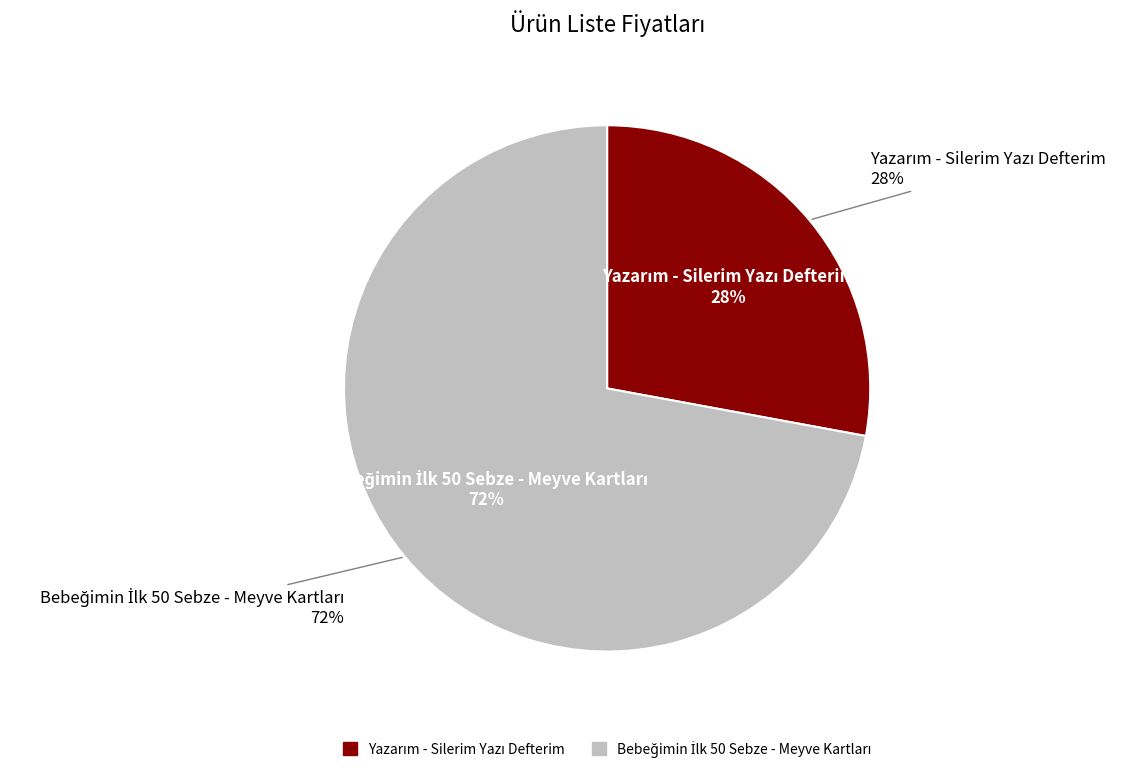

To the nearest percent, what percentage of the pie is Bebeğimin İlk 50 Sebze - Meyve Kartları?

72%